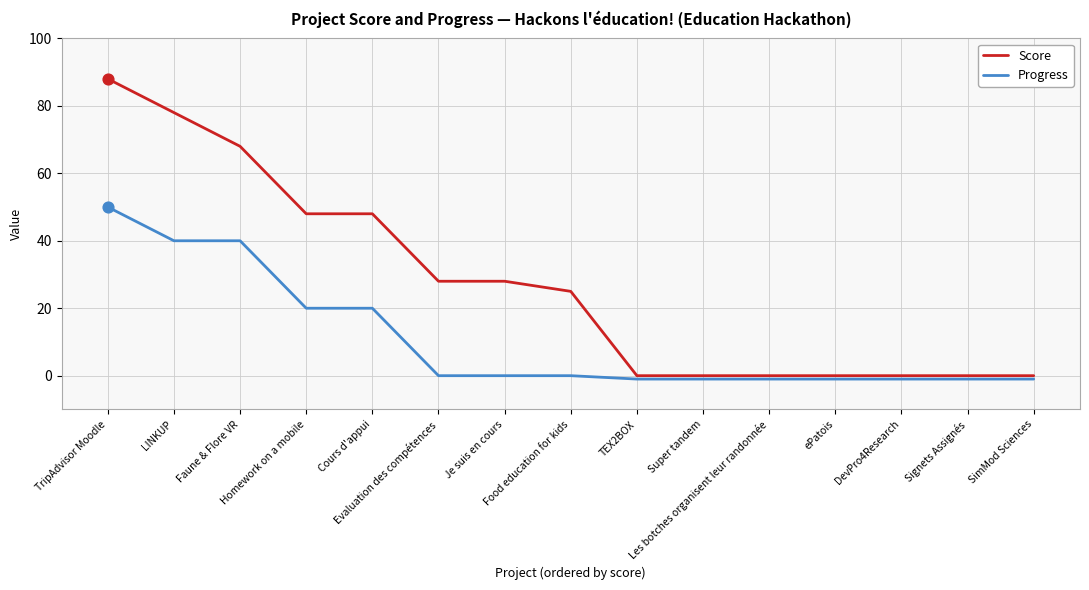

What are all the series names shown in the legend?

Score, Progress